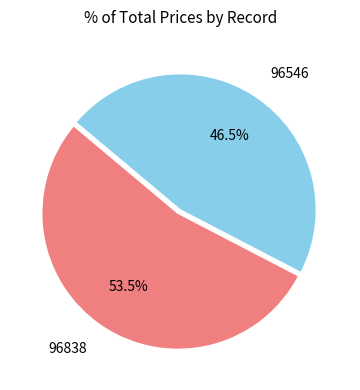

Is there any slice that represents more than half of the pie?

Yes